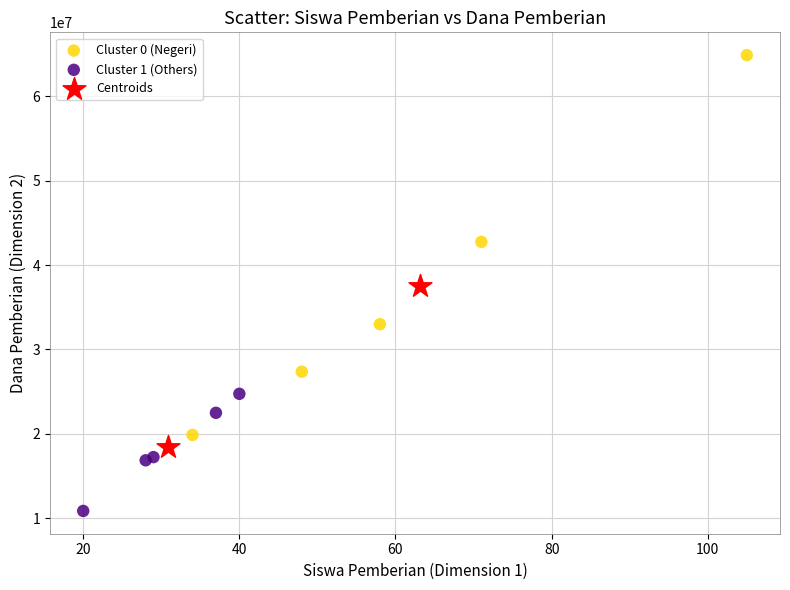

Which series contains the highest Y value?

Cluster 0 (Negeri)